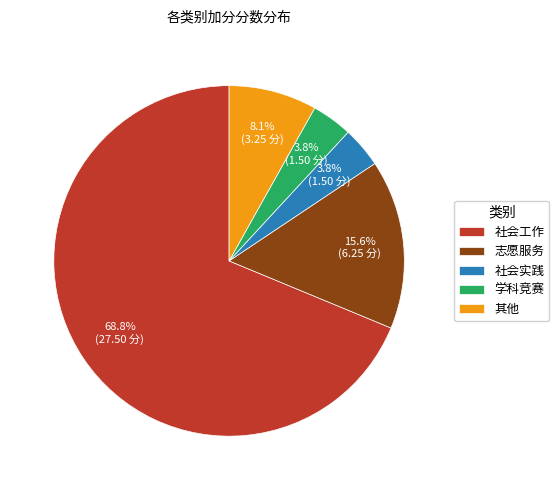

True or false: 社会工作 accounts for 77% of the total.

False